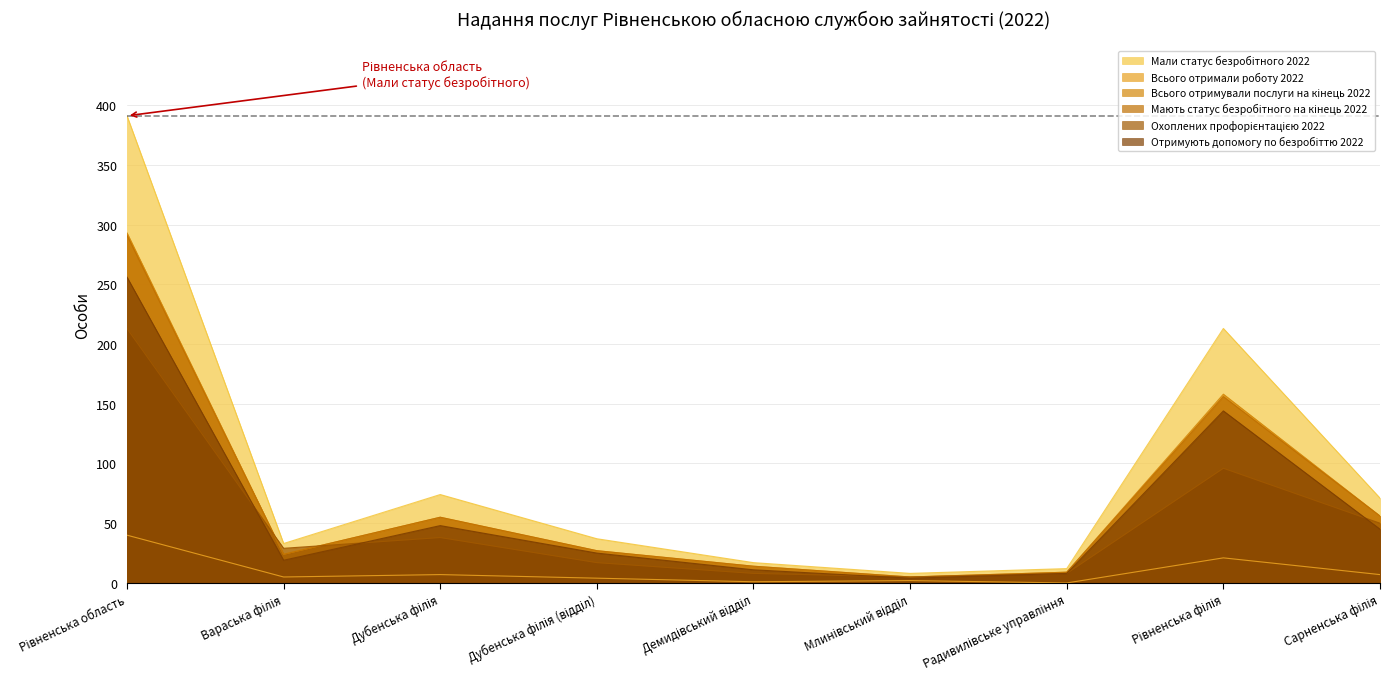

Between Рівненська філія and Сарненська філія, which is larger?

Рівненська філія